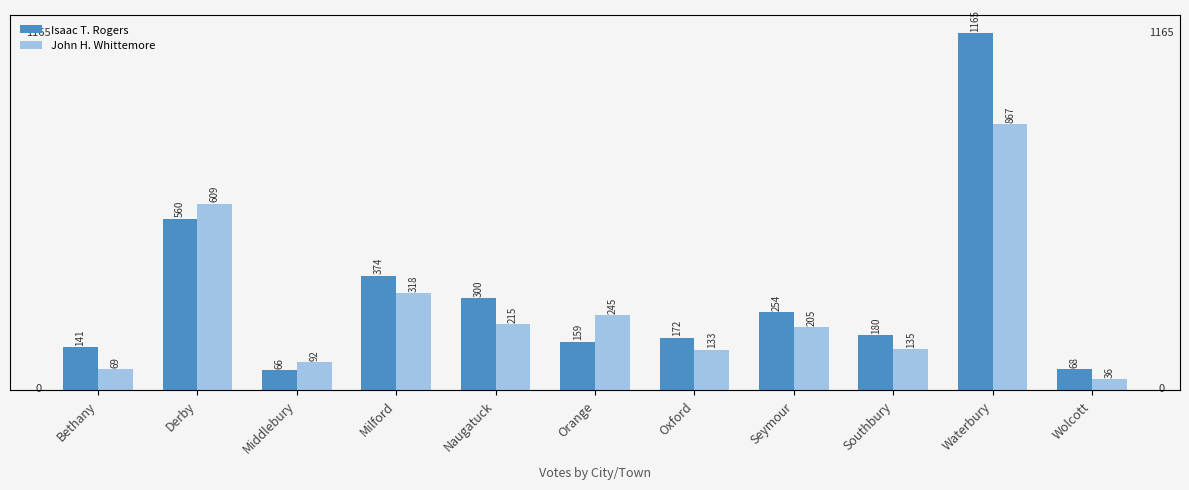

What is the sum of all Isaac T. Rogers values?

3439